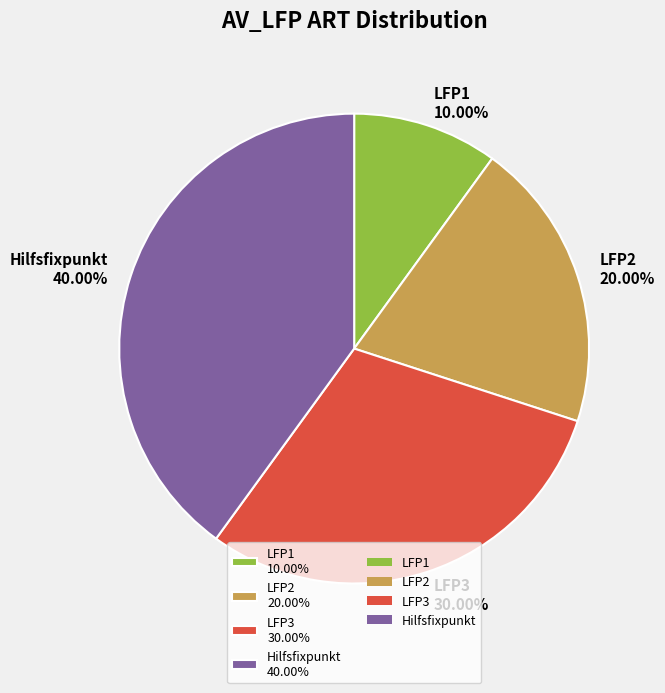

Does LFP1 represent more than half of the total?

No